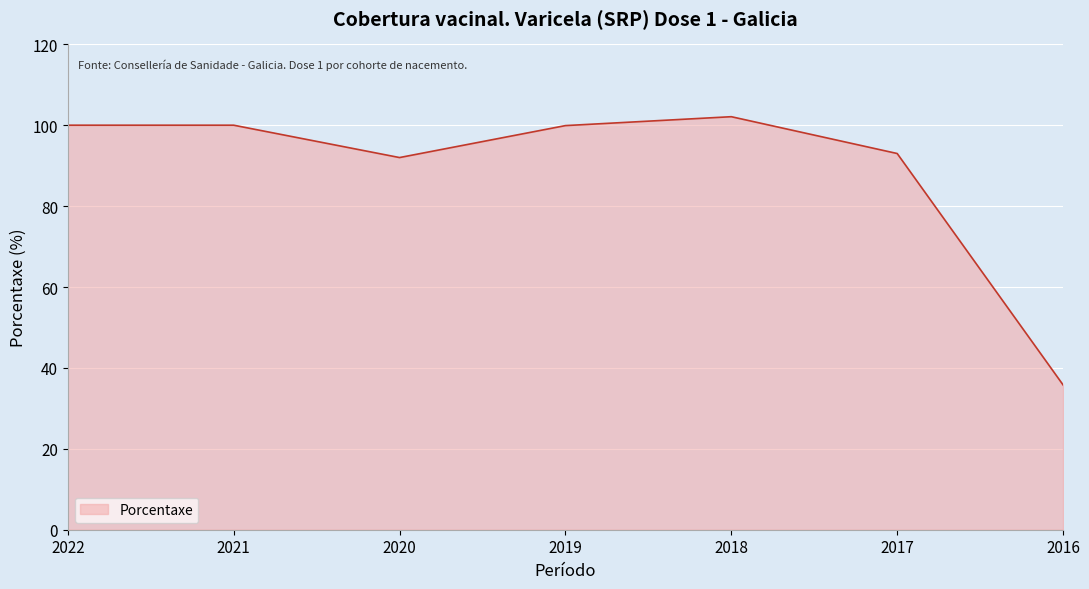

What is the approximate value at 2018?

102.1